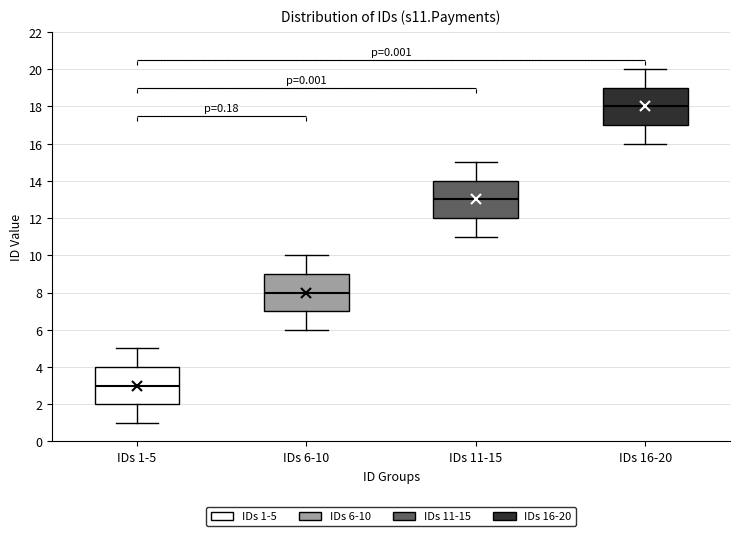

Where is the lower edge of the box for IDs 6-10 on the y-axis? The values are not printed on the chart, so give them approximately, as read against the axis.

7